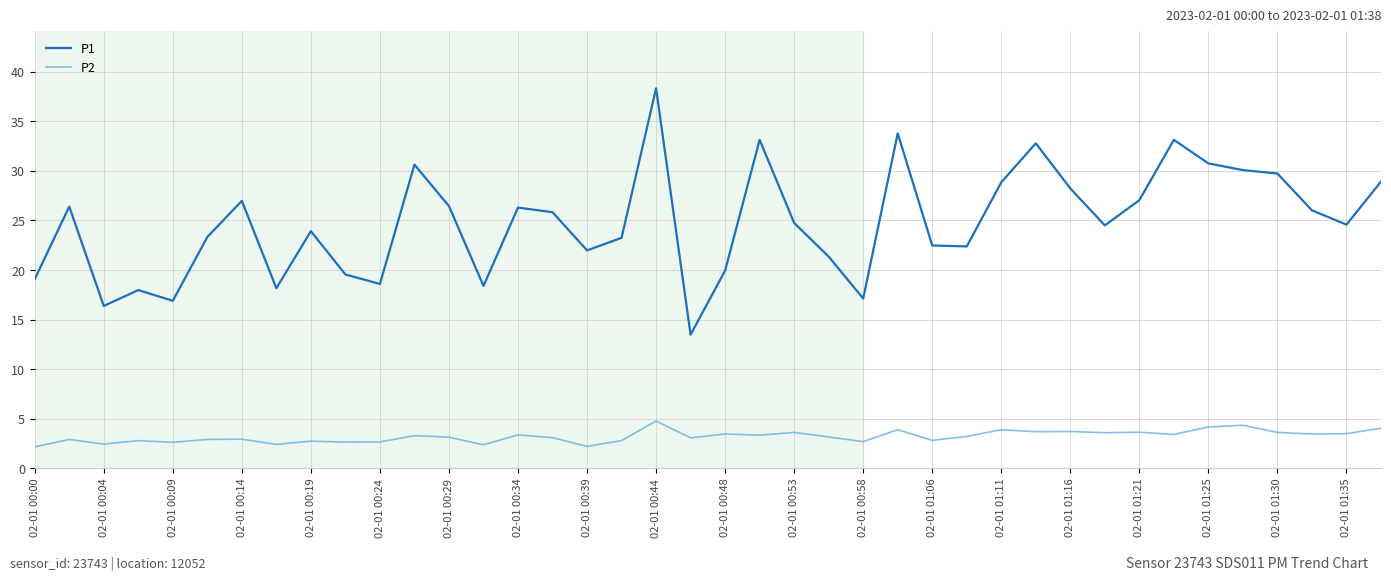

Which series has the largest total across all categories?

P1